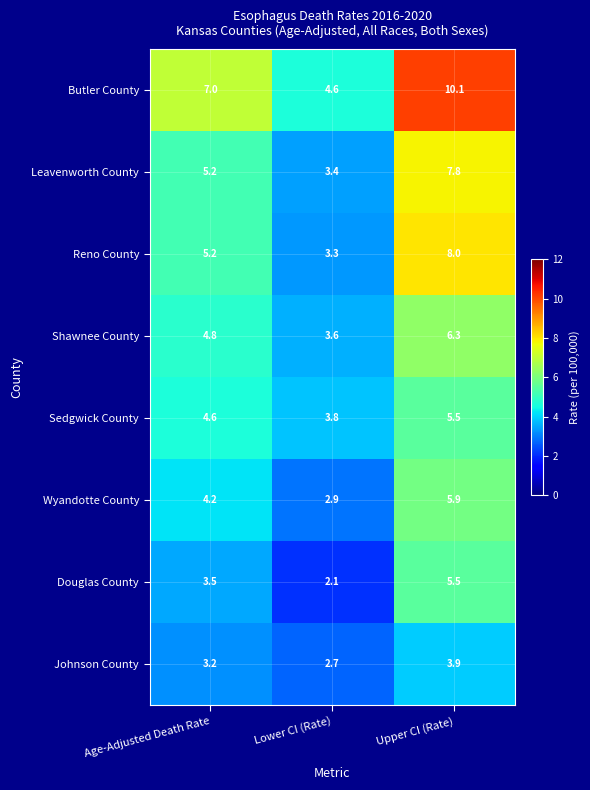

What is the difference between the Reno County values at Lower CI (Rate) and Age-Adjusted Death Rate?

1.9